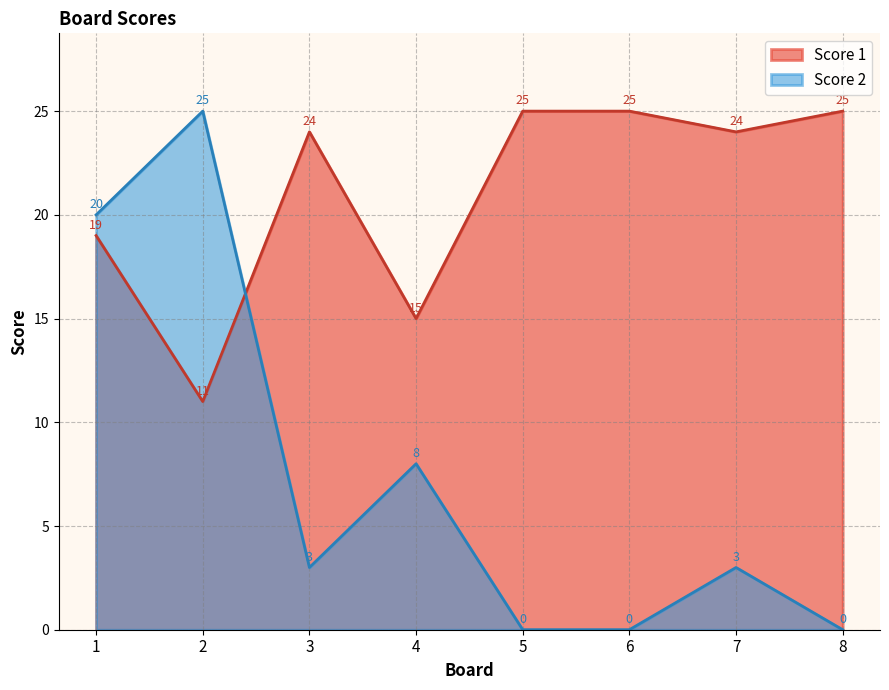

Where is Score 2 nearest to the value 12?

4